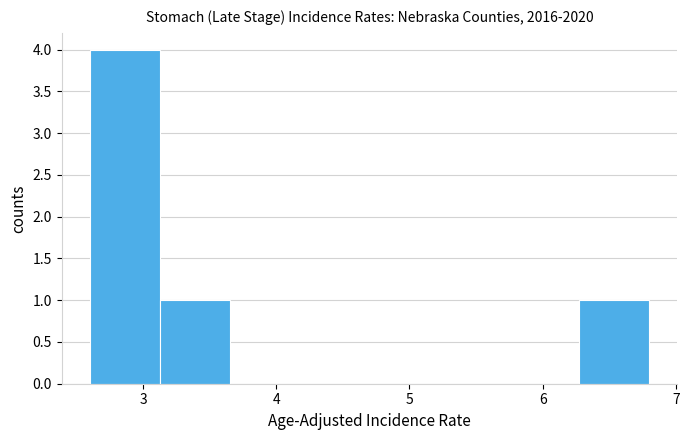

Which range on the x-axis has the tallest bar?

2.6 to 3.1